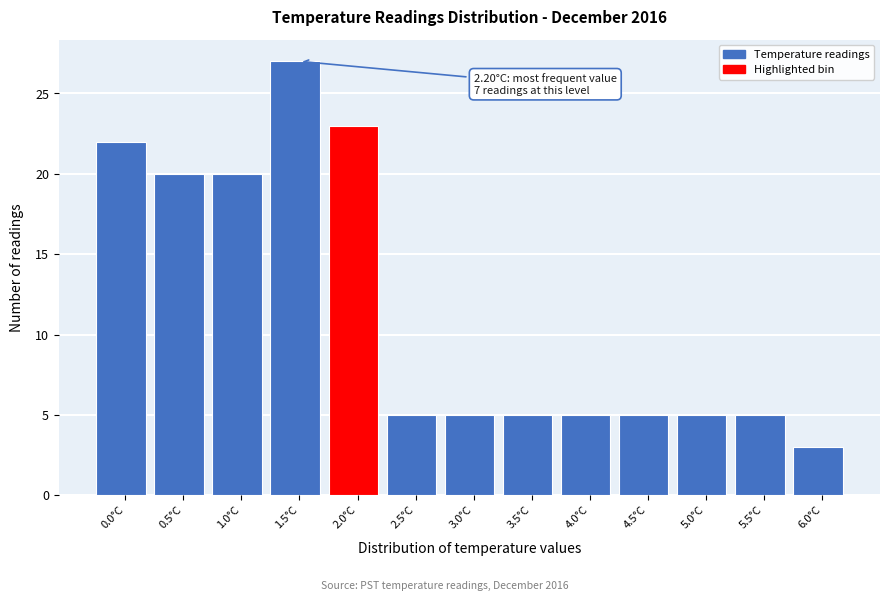

Reading left to right, list all the values displayed in this chart.

22	20	20	27	23	5	5	5	5	5	5	5	3